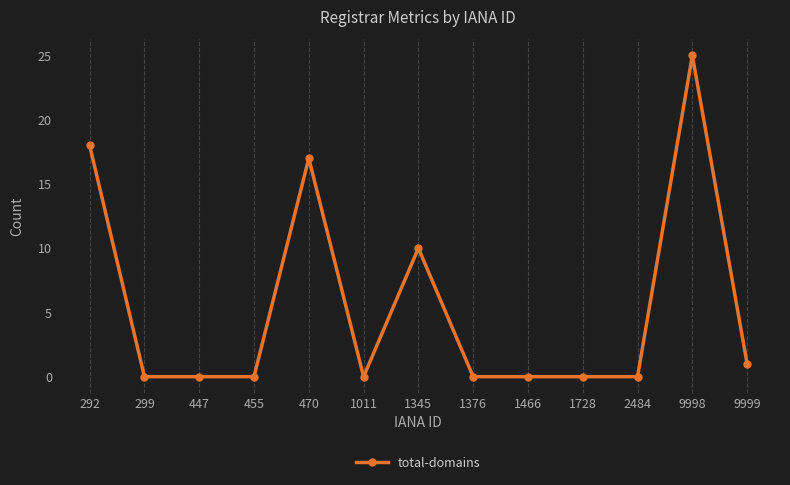

True or false: the data shows -16 at 447.

False